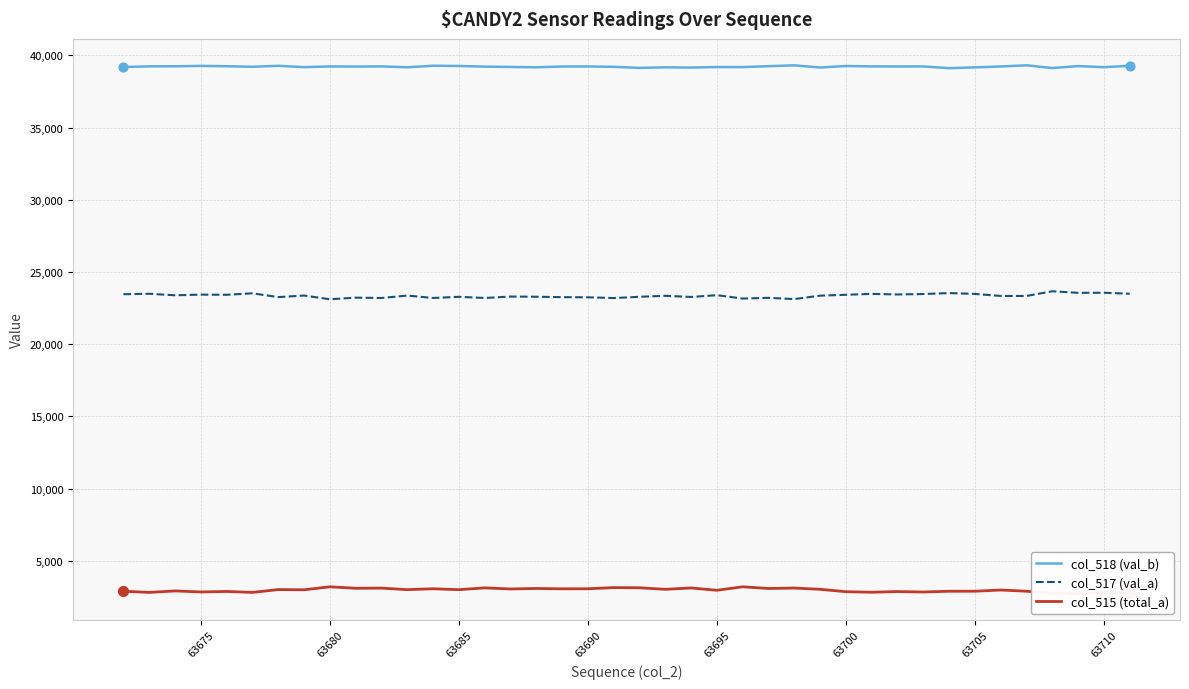

At how many categories does at least one series exceed 36449?

40